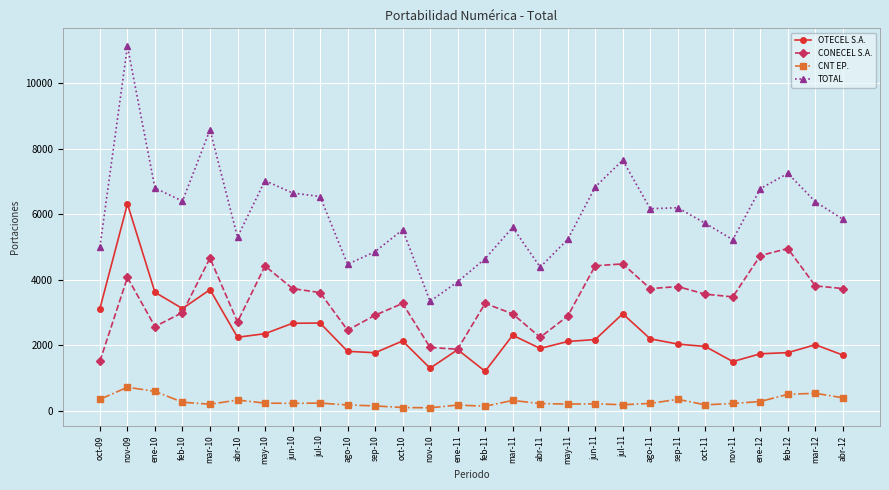

Where is the first local maximum for CONECEL S.A.?

nov-09